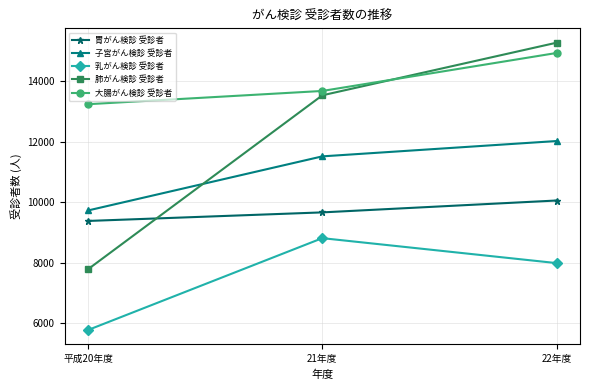

Which series changed the most between 21年度 and 22年度?

肺がん検診 受診者